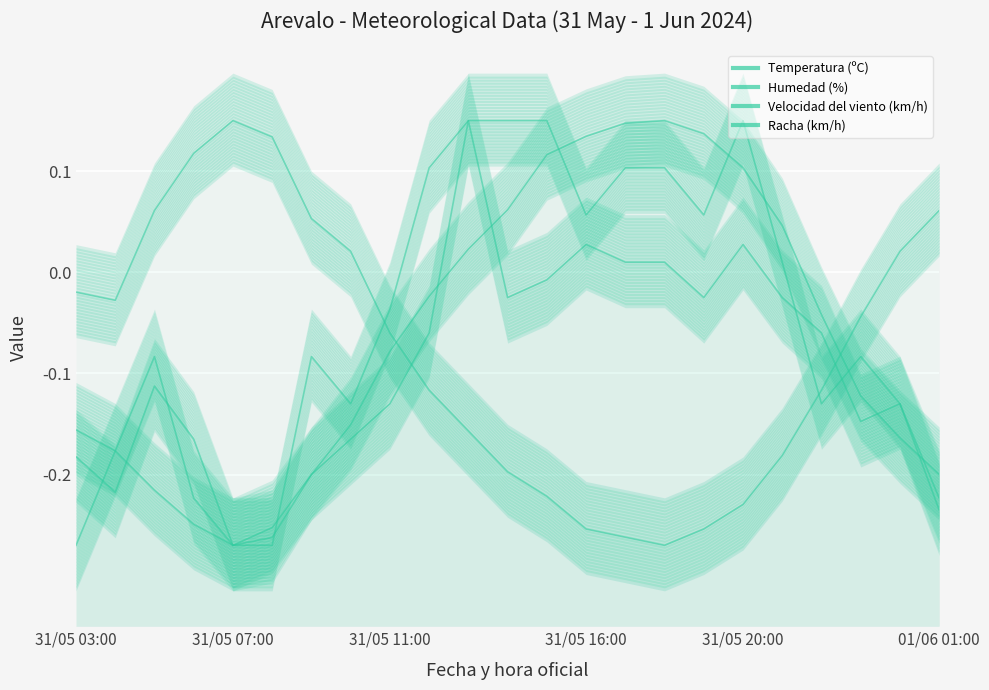

True or false: Humedad (%) and Velocidad del viento (km/h) intersect in this chart.

True